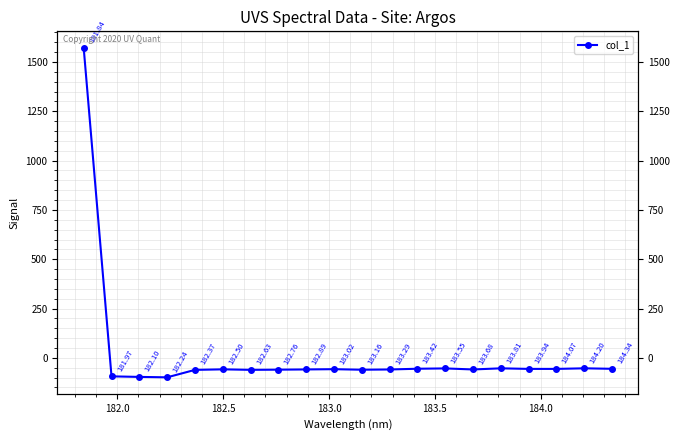

How many values are below zero?

19